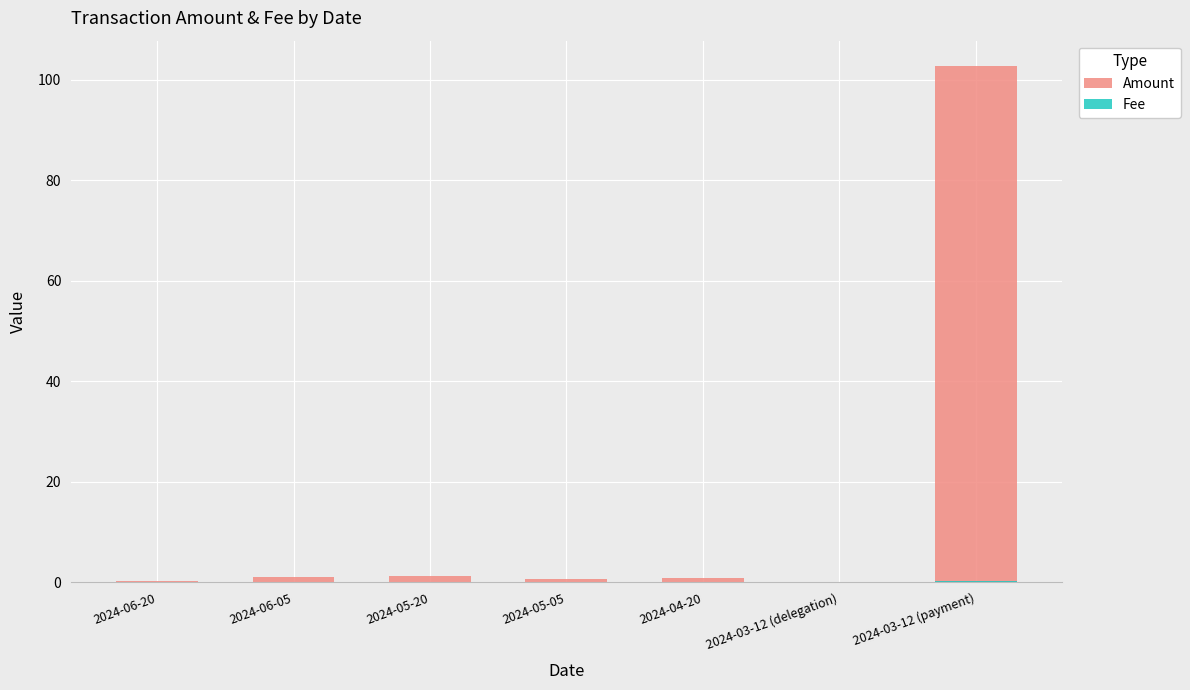

Which series has the widest spread of values?

Amount